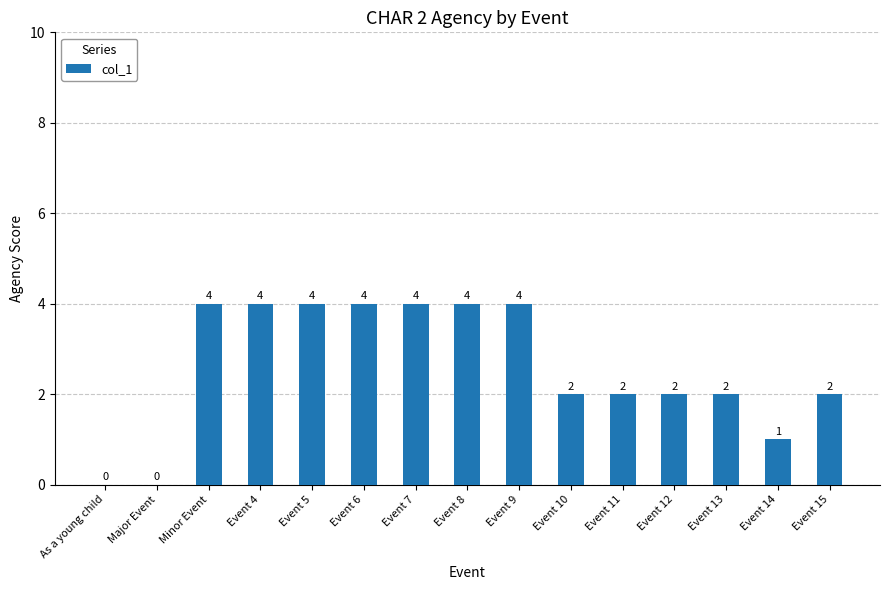

What value does the data have at Minor Event?

4